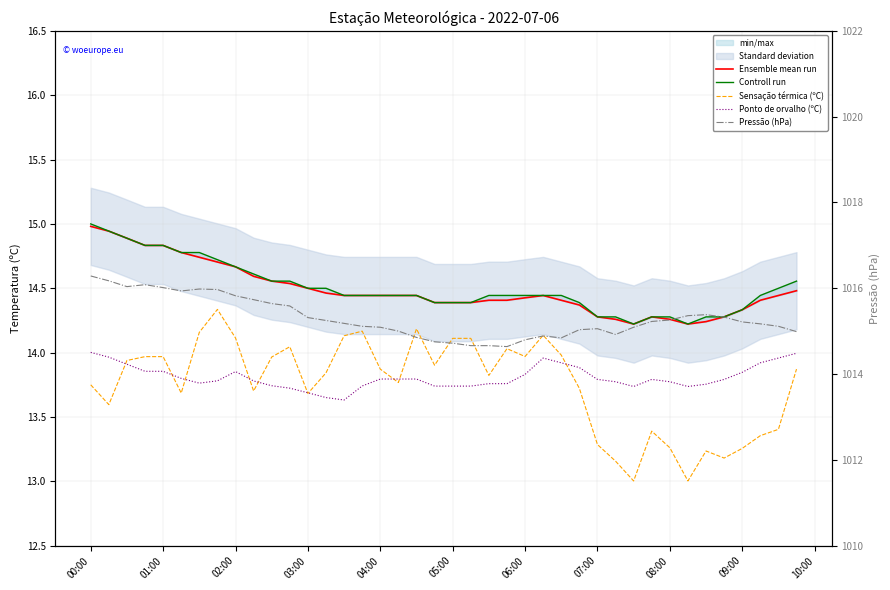

Rank the series at 03:00 from lowest to highest value.

Ponto de orvalho (ºC), Sensação térmica (ºC), Ensemble mean run, Controll run, Pressão (hPa)